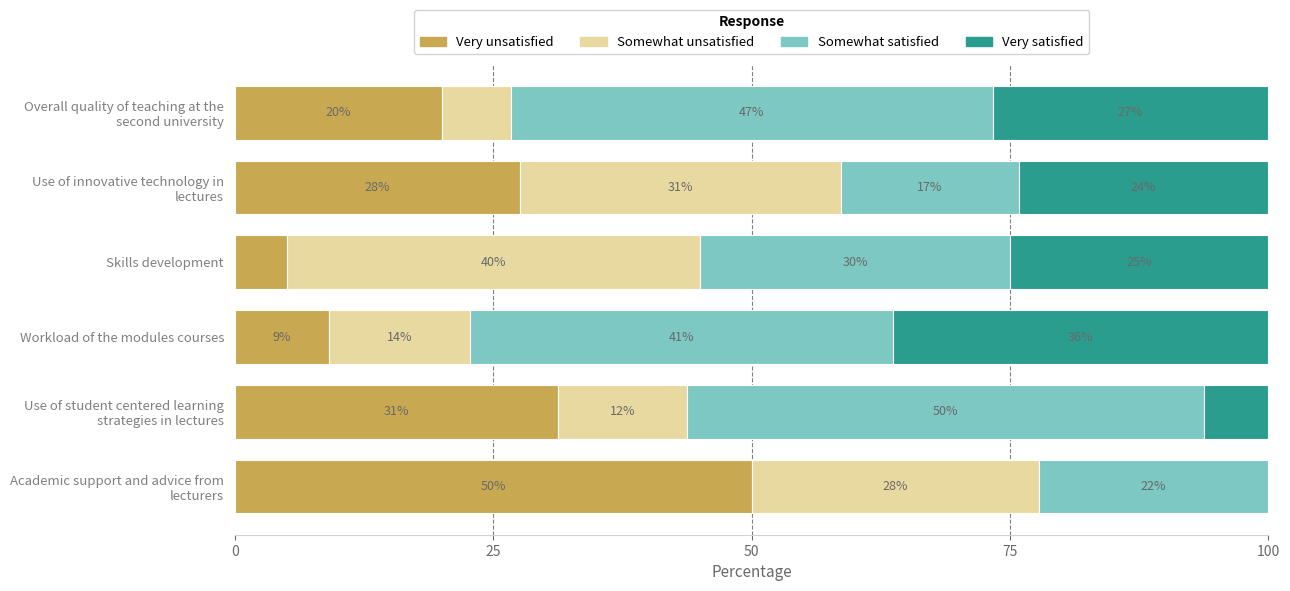

What are all the series names shown in the legend?

Very unsatisfied, Somewhat unsatisfied, Somewhat satisfied, Very satisfied